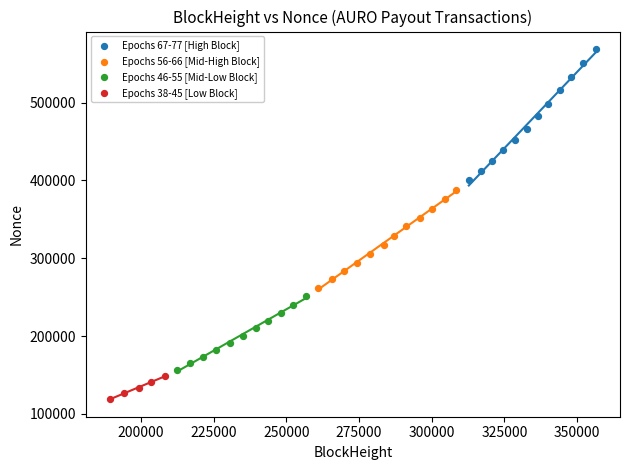

Which series has the largest Y range (max minus min)?

Epochs 67-77 [High Block]